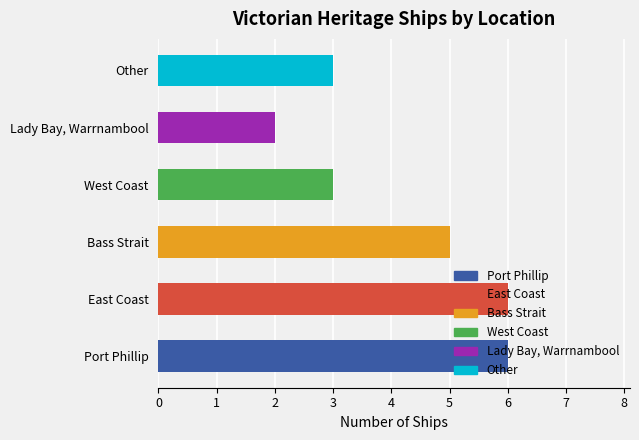

Where does the data first go above 5?

Port Phillip